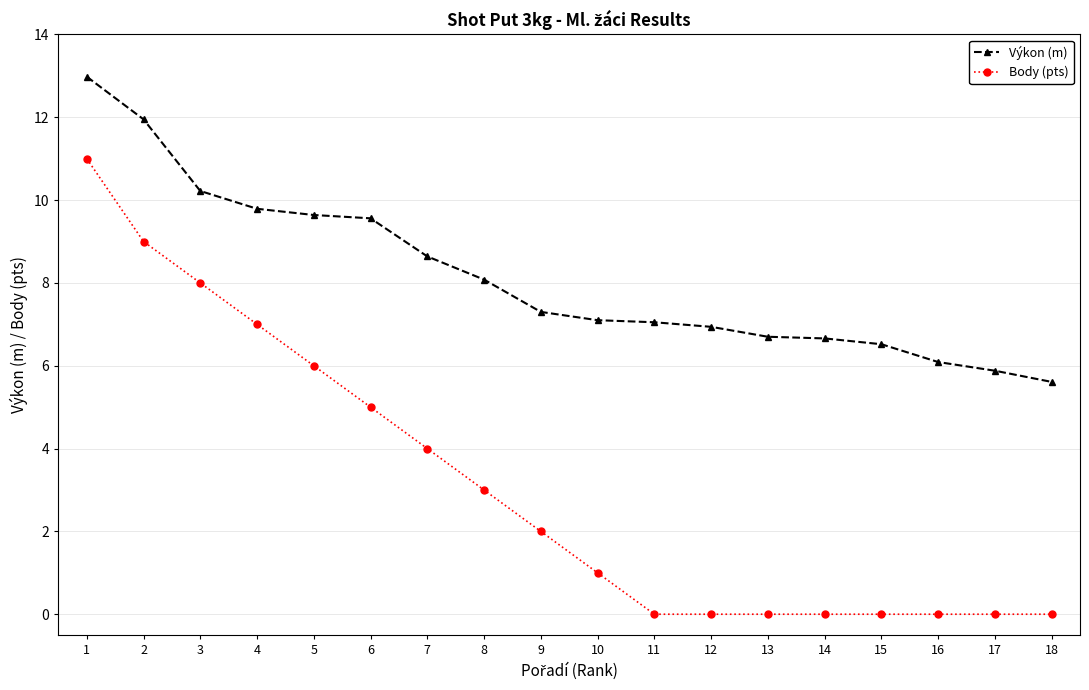

List the series in order of their peak value, lowest first.

Body (pts), Výkon (m)